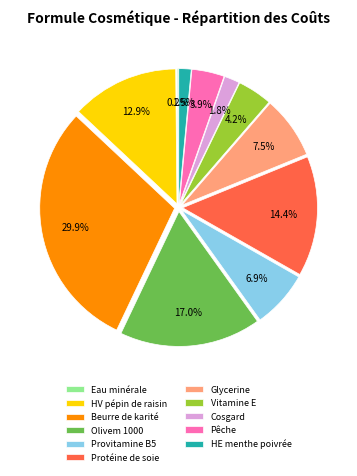

The HV pépin de raisin slice represents 21% of the pie. True or false?

False